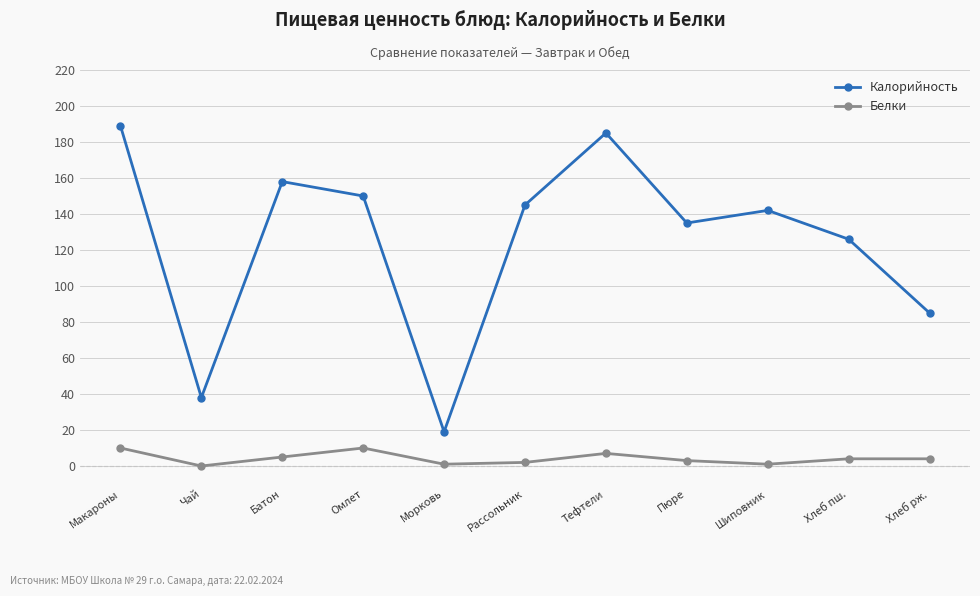

Reading left to right, what are all the values shown in this chart?

Калорийность: Макароны=189	Чай=38	Батон=158	Омлет=150	Морковь=19	Рассольник=145	Тефтели=185	Пюре=135	Шиповник=142	Хлеб пш.=126	Хлеб рж.=85
Белки: Макароны=10	Чай=0	Батон=5	Омлет=10	Морковь=1	Рассольник=2	Тефтели=7	Пюре=3	Шиповник=1	Хлеб пш.=4	Хлеб рж.=4